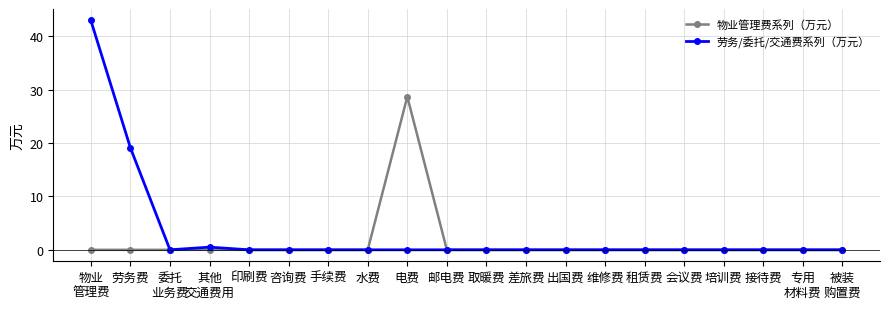

Which series has the widest spread of values?

劳务/委托/交通费系列（万元）